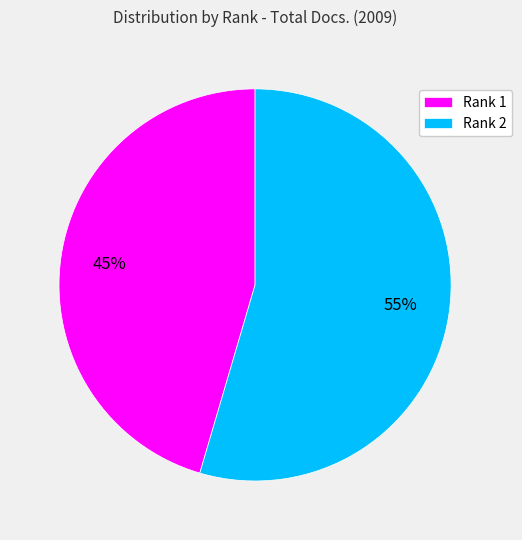

To the nearest percent, what portion does Rank 1 represent?

45%